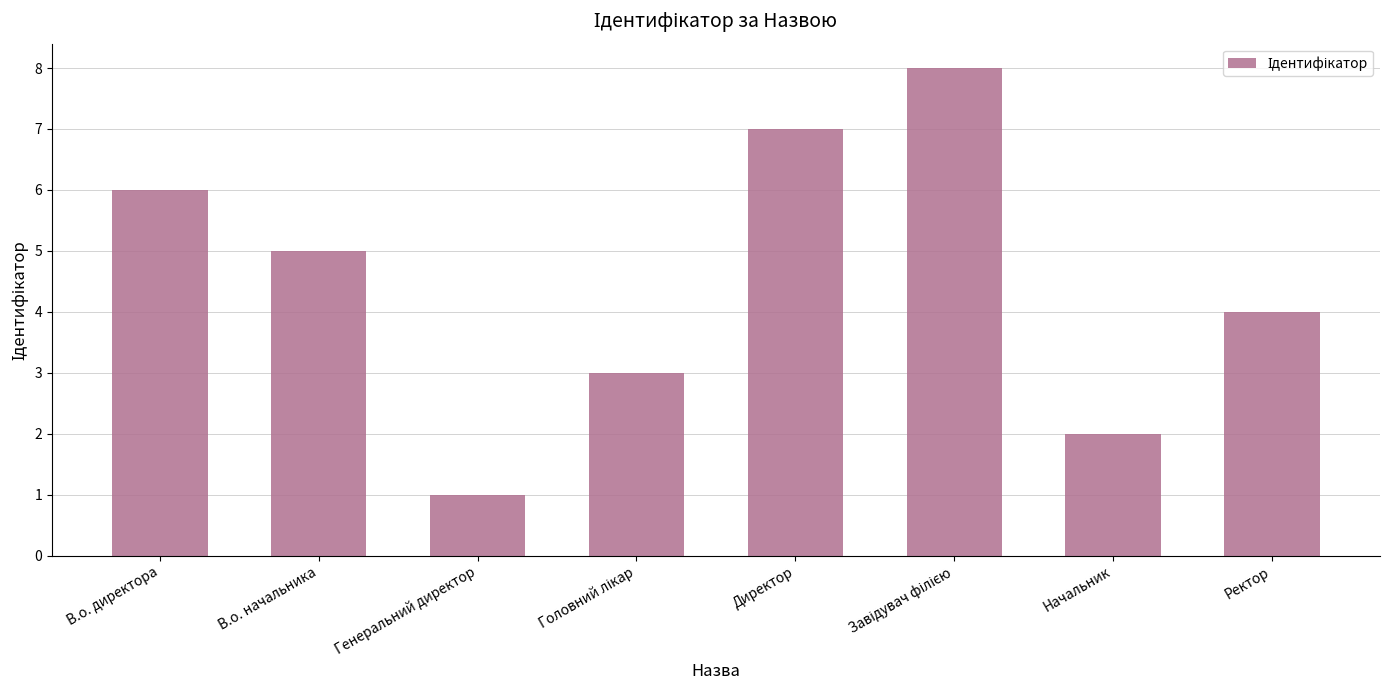

Count the values in the range 3 to 7.

5